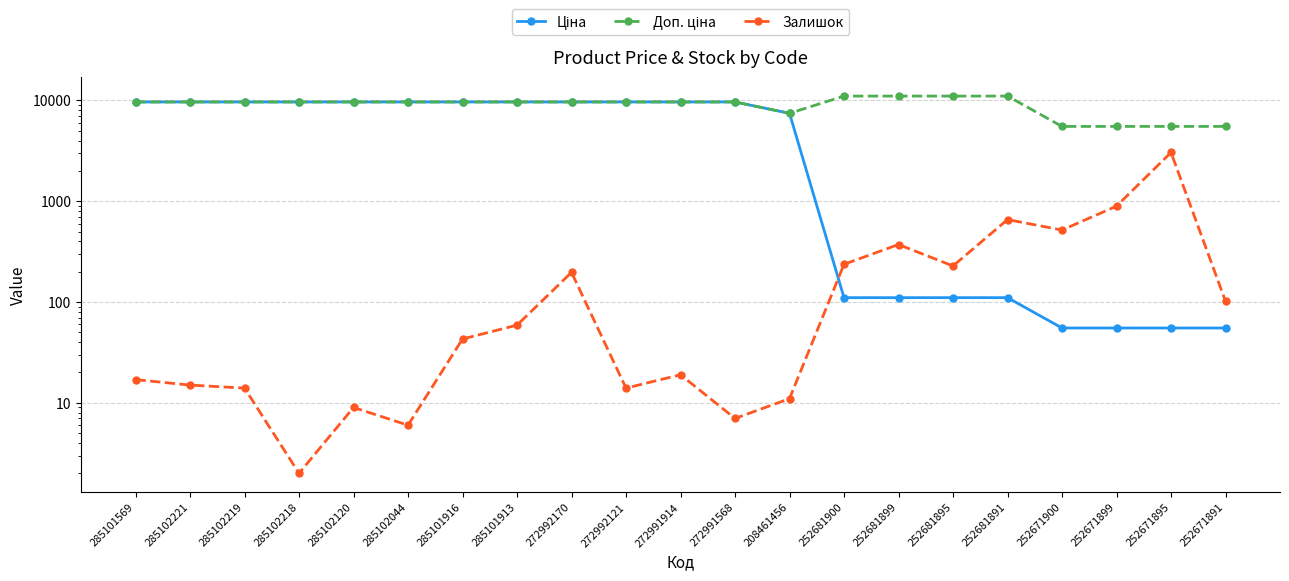

At which category is the sum across all series the highest?

272992170